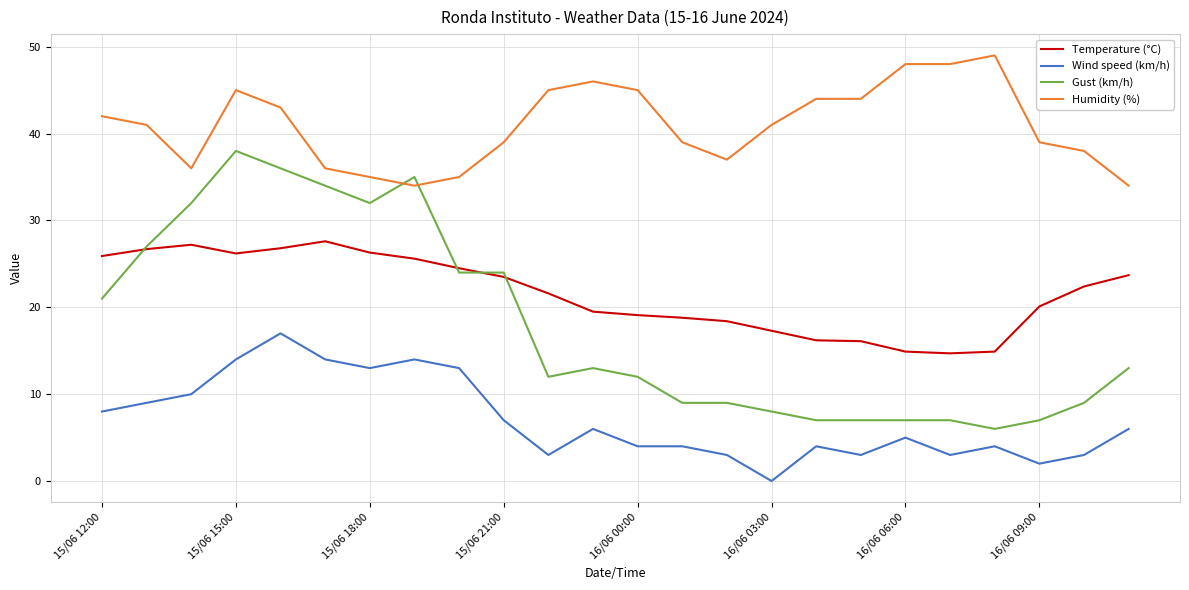

Which series has the largest total across all categories?

Humidity (%)